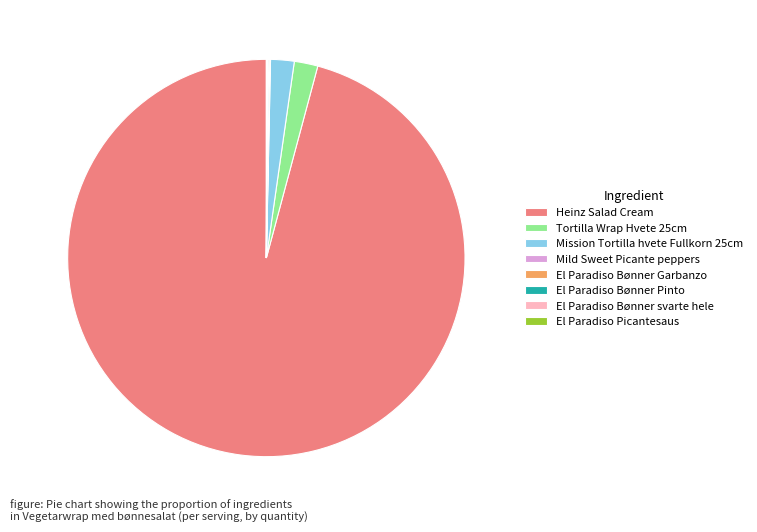

Is it true that Tortilla Wrap Hvete 25cm is 2% of the pie?

True